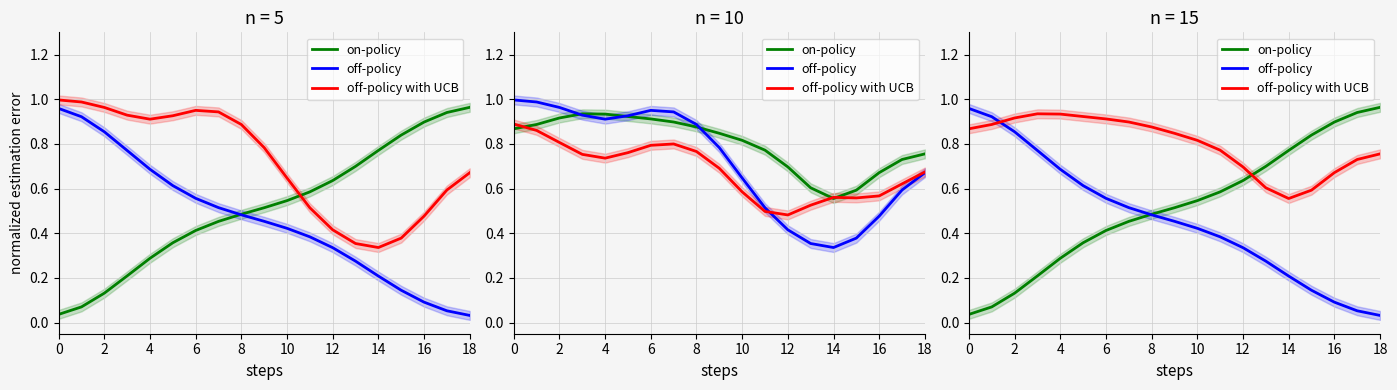

True or false: on-policy has a value of 0.1 at 6.

False